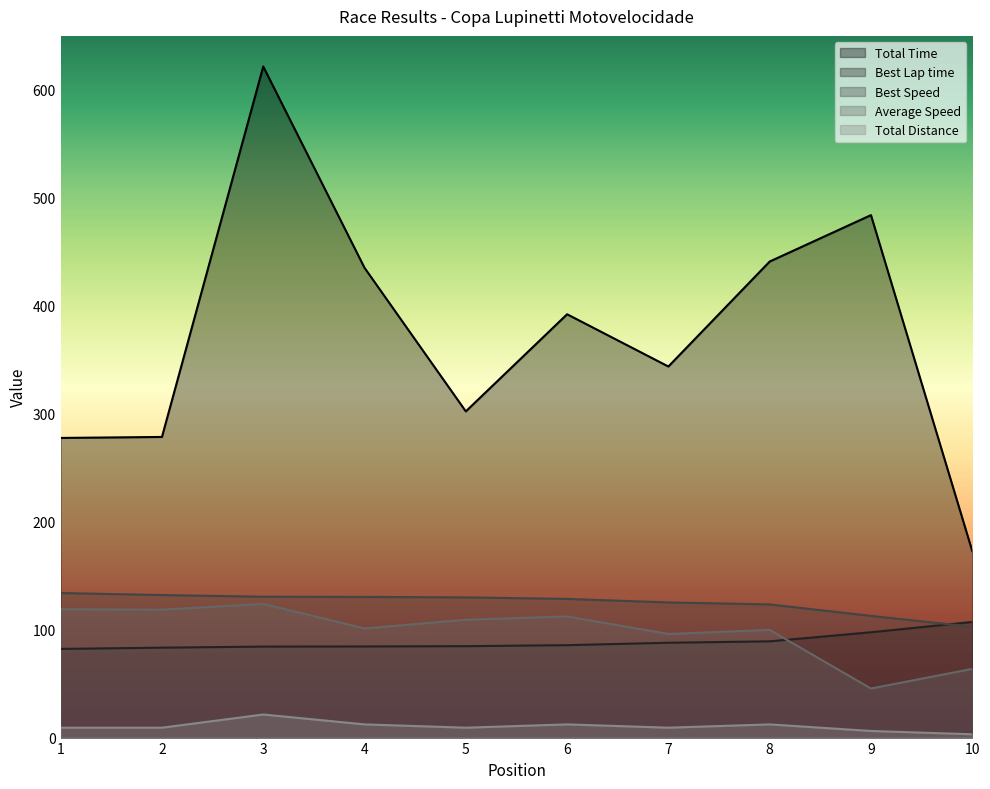

True or false: Total Distance has more than 1 interior local peaks.

True